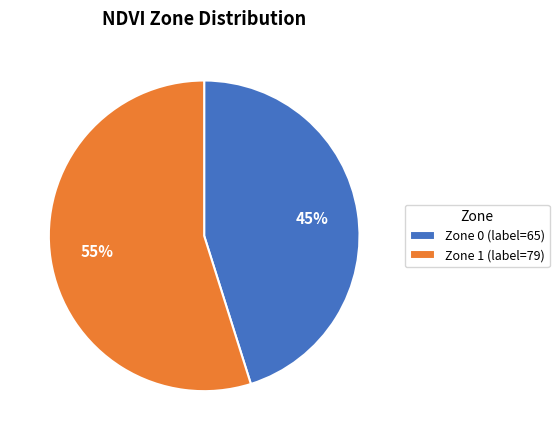

Which category accounts for the majority?

Zone 1